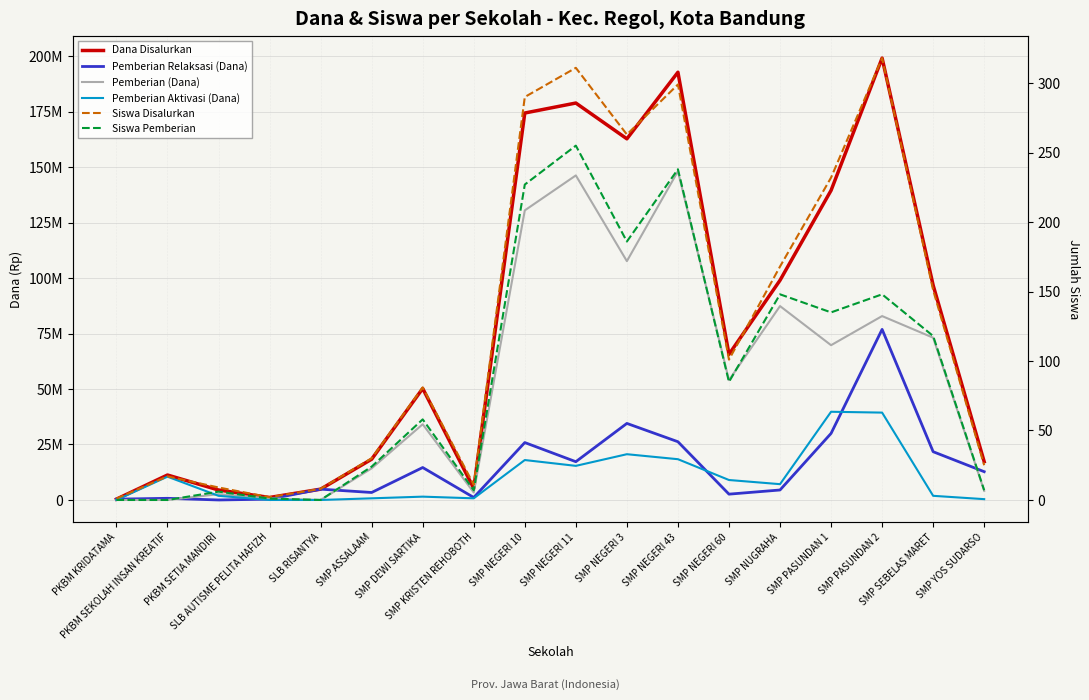

List the labels in order of Siswa Disalurkan value, smallest first.

PKBM KRIDATAMA, SLB AUTISME PELITA HAFIZH, SLB RISANTYA, PKBM SETIA MANDIRI, SMP KRISTEN REHOBOTH, PKBM SEKOLAH INSAN KREATIF, SMP YOS SUDARSO, SMP ASSALAAM, SMP DEWI SARTIKA, SMP NEGERI 60, SMP SEBELAS MARET, SMP NUGRAHA, SMP PASUNDAN 1, SMP NEGERI 3, SMP NEGERI 10, SMP NEGERI 43, SMP NEGERI 11, SMP PASUNDAN 2